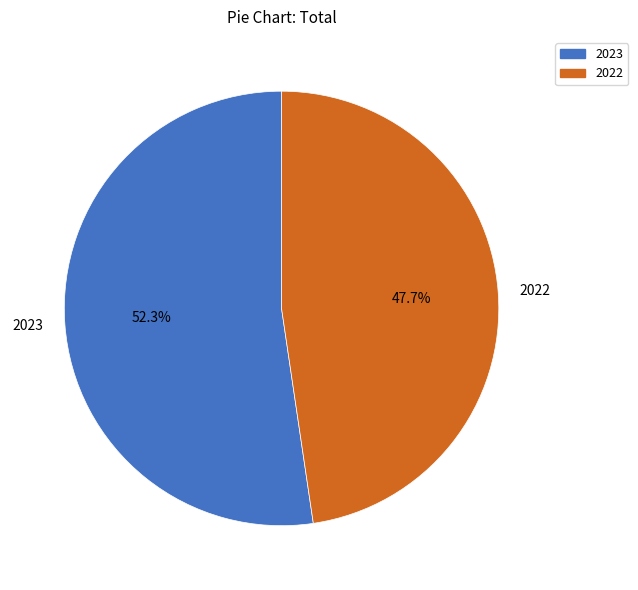

What is the total percentage of 2023 and 2022?

100.0%